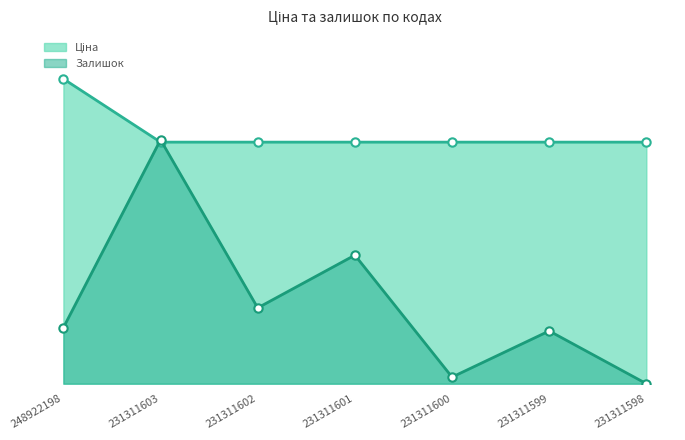

Which series has the largest total across all categories?

Ціна